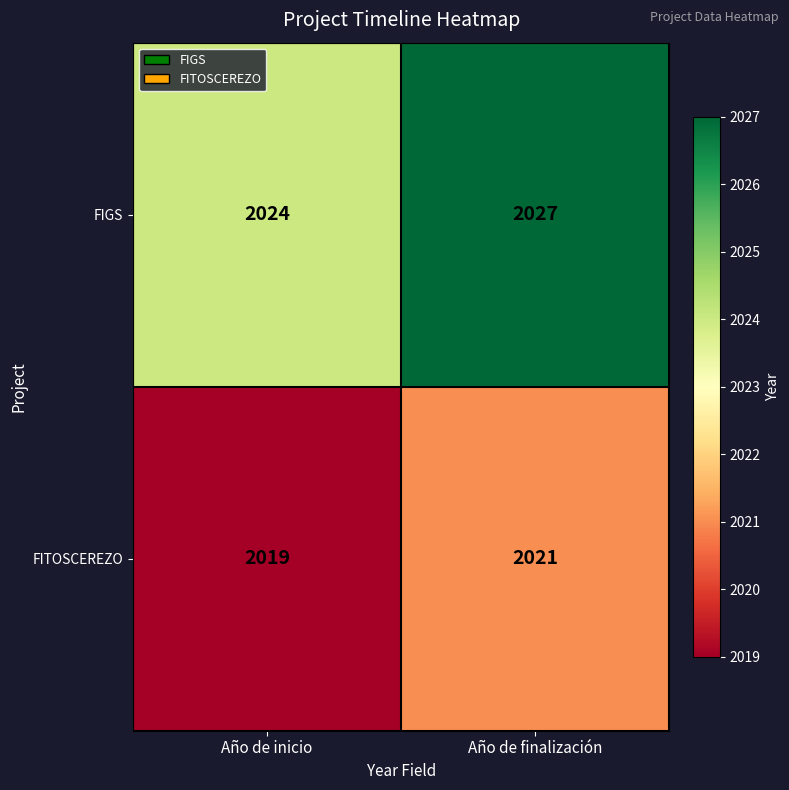

What is the smallest value displayed?

2019